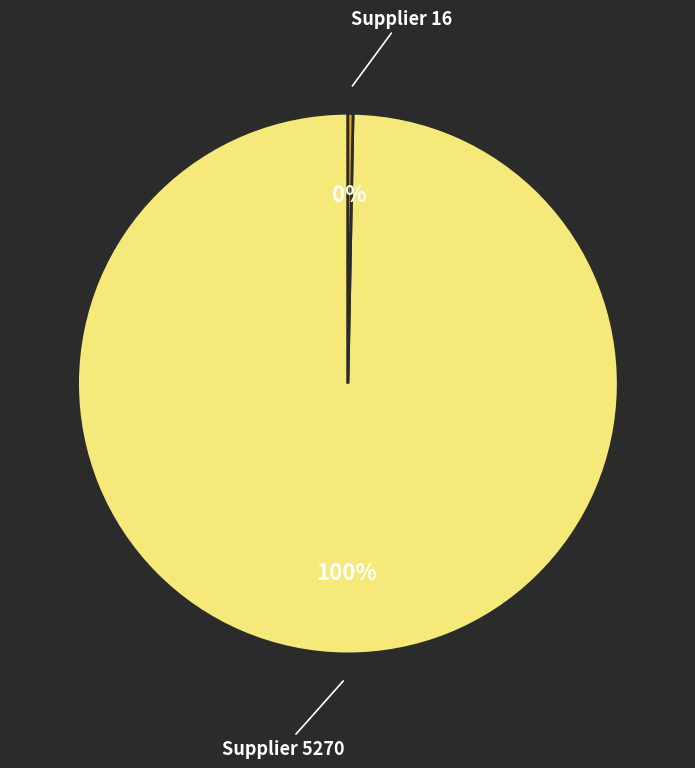

Is there any slice that represents more than half of the pie?

Yes